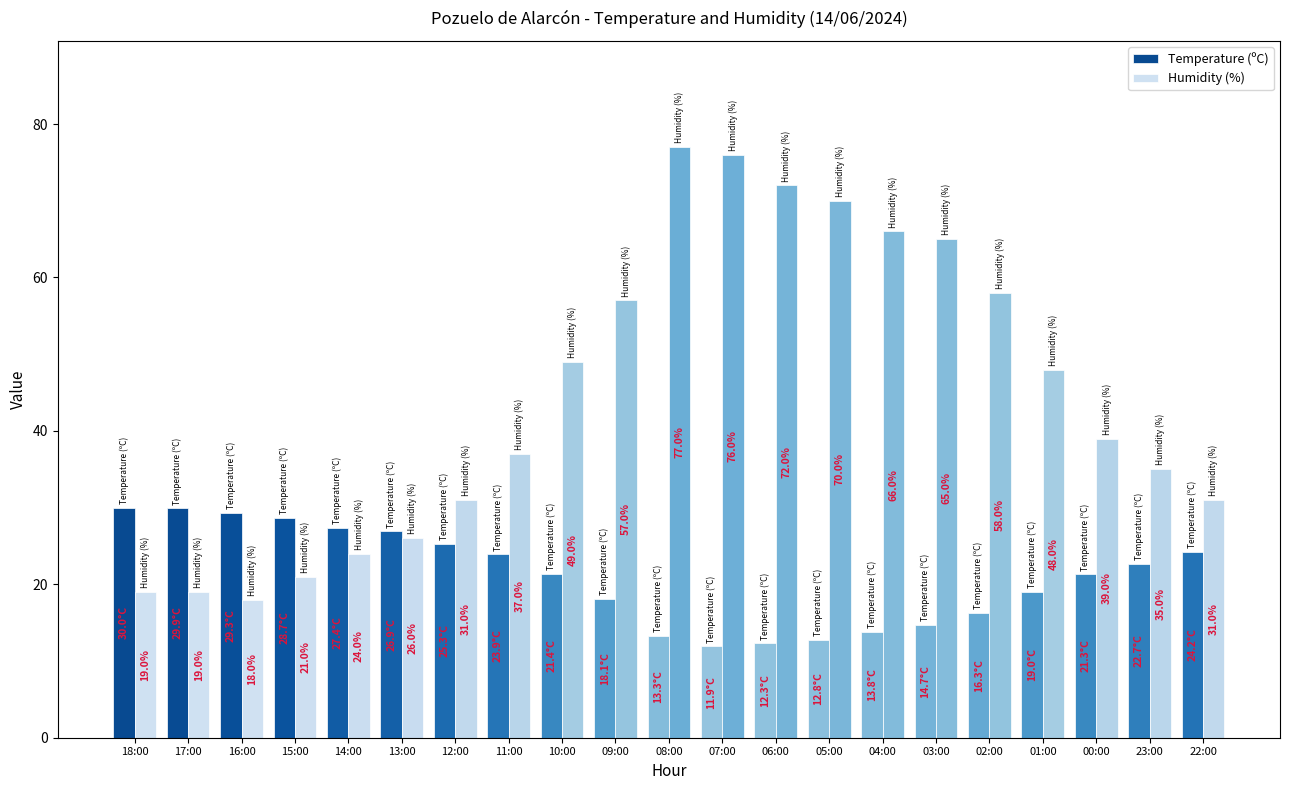

Where is Temperature (ºC) nearest to the value 20?

01:00